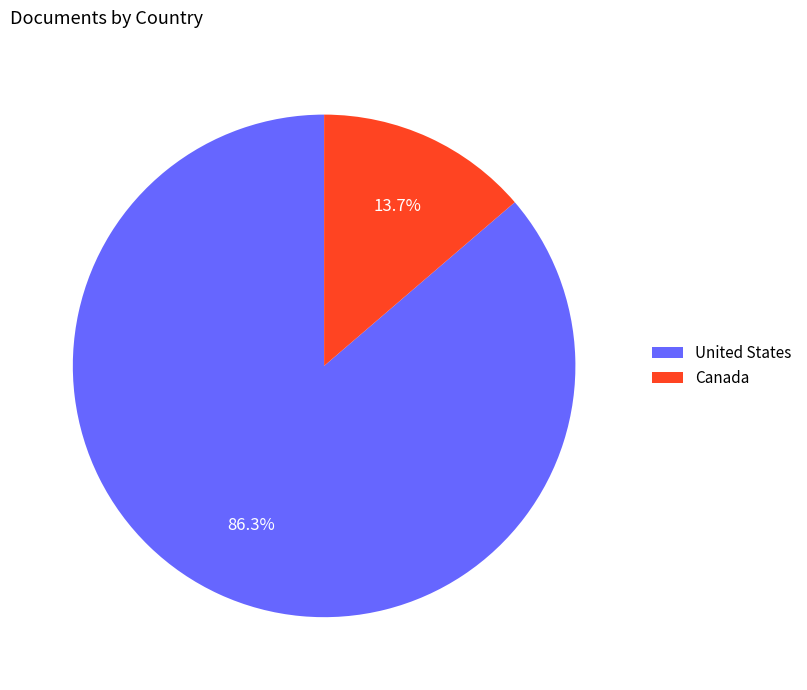

The Canada slice represents 14% of the pie. True or false?

True